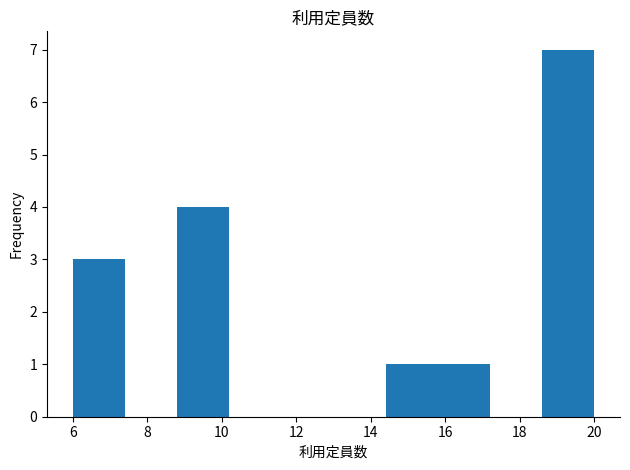

Reading left to right, transcribe this chart: for each bar, give the range it covers on the x-axis and its height. The values are not printed on the chart, so give them approximately, as read against the axis.

6.0 to 7.4: 3
7.4 to 8.8: 0
8.8 to 10.2: 4
10.2 to 11.6: 0
11.6 to 13.0: 0
13.0 to 14.4: 0
14.4 to 15.8: 1
15.8 to 17.2: 1
17.2 to 18.6: 0
18.6 to 20.0: 7